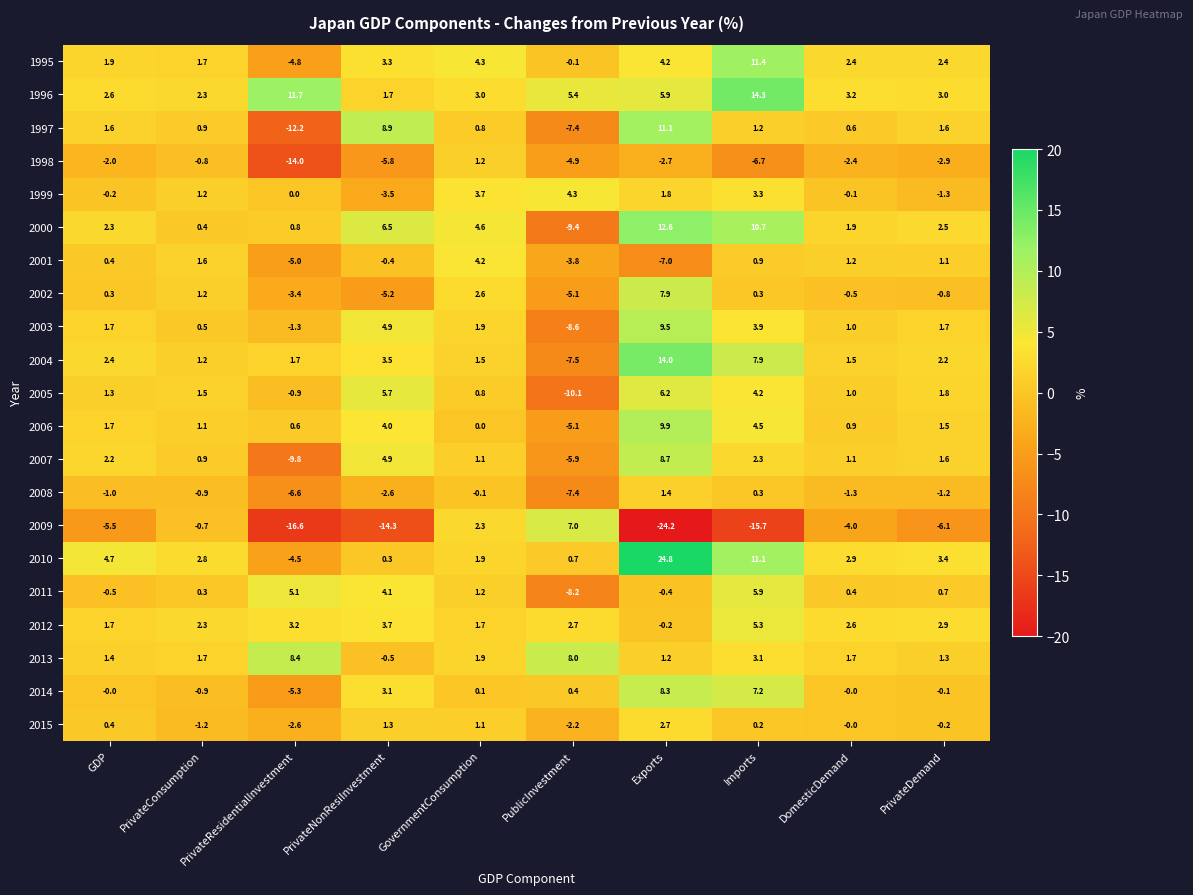

Which series has the widest spread of values?

2009